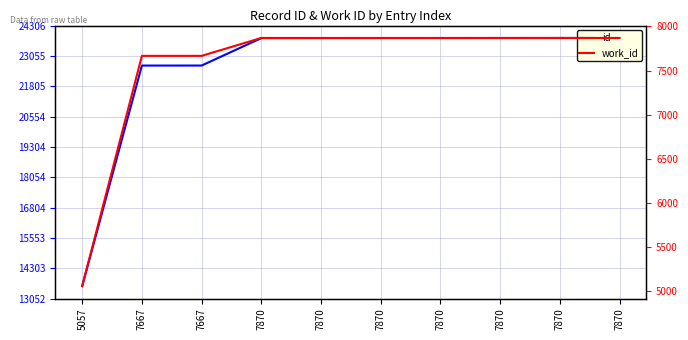

Is the value of work_id at 7870 greater than the value of id at 7667?

No